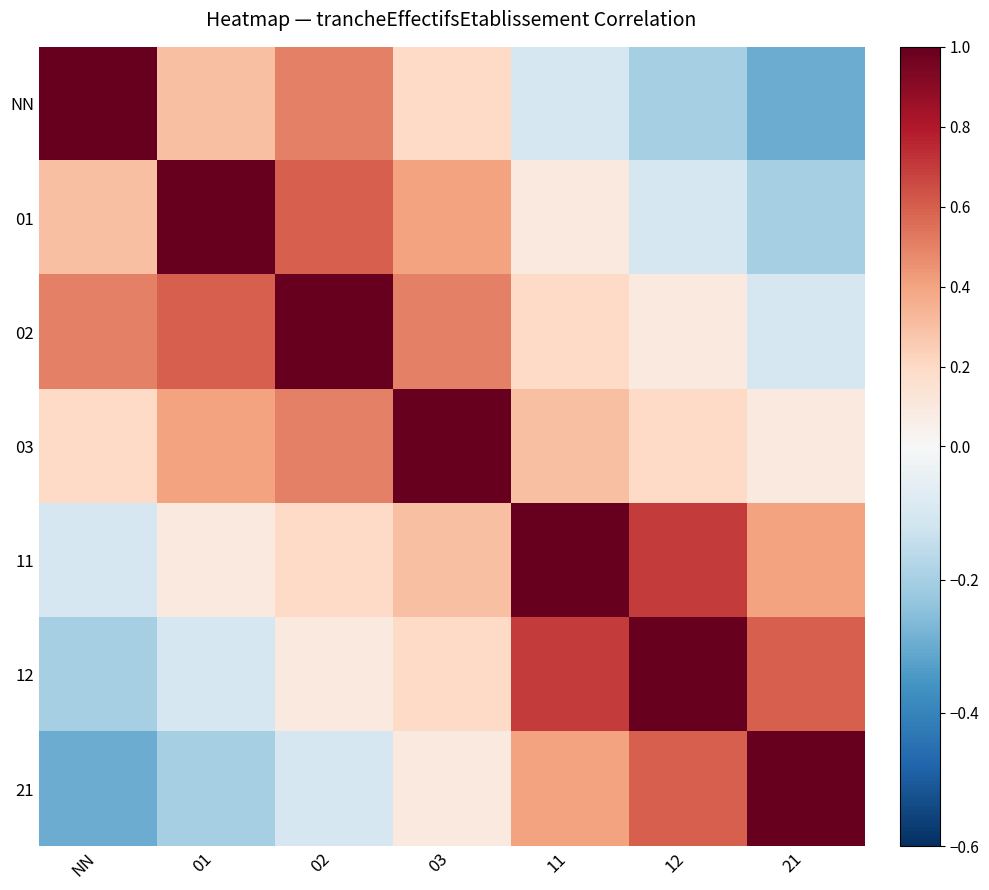

What is the minimum value shown in the chart?

-0.3